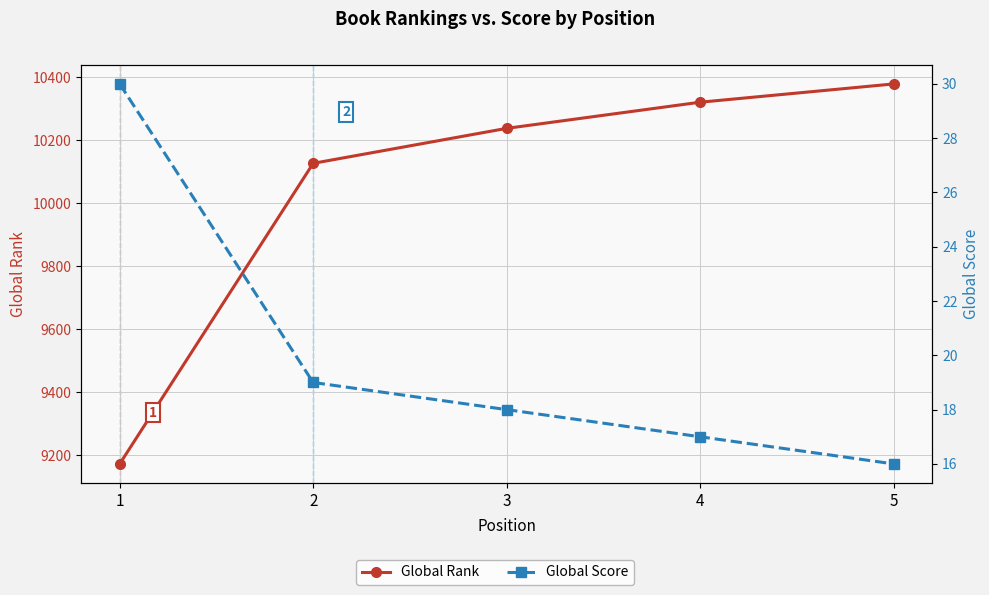

How many data points in Global Rank are less than 10237?

2